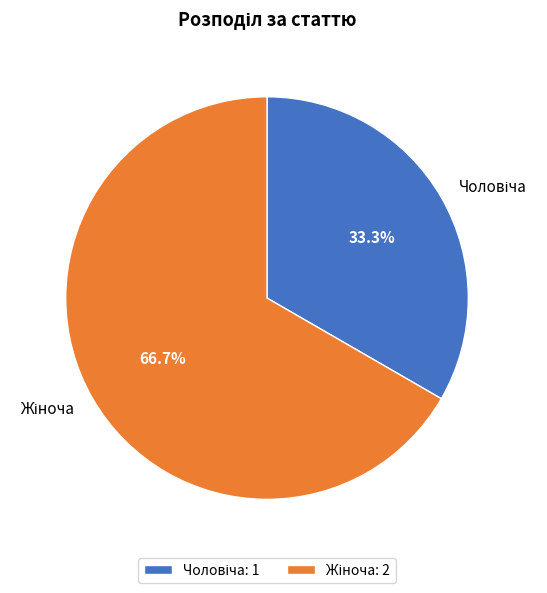

Does any single category account for the majority?

Yes